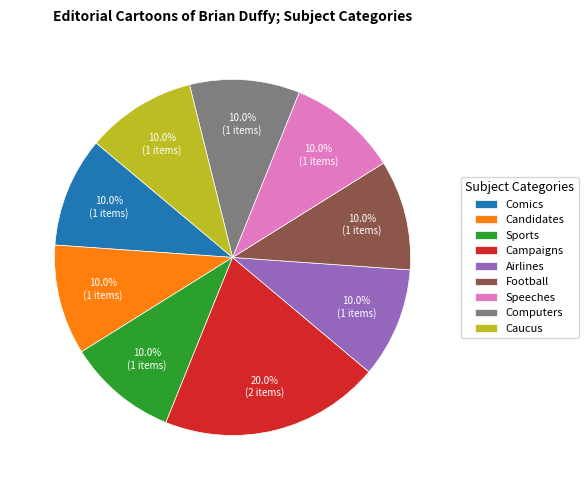

To the nearest percent, what portion does Campaigns represent?

20%